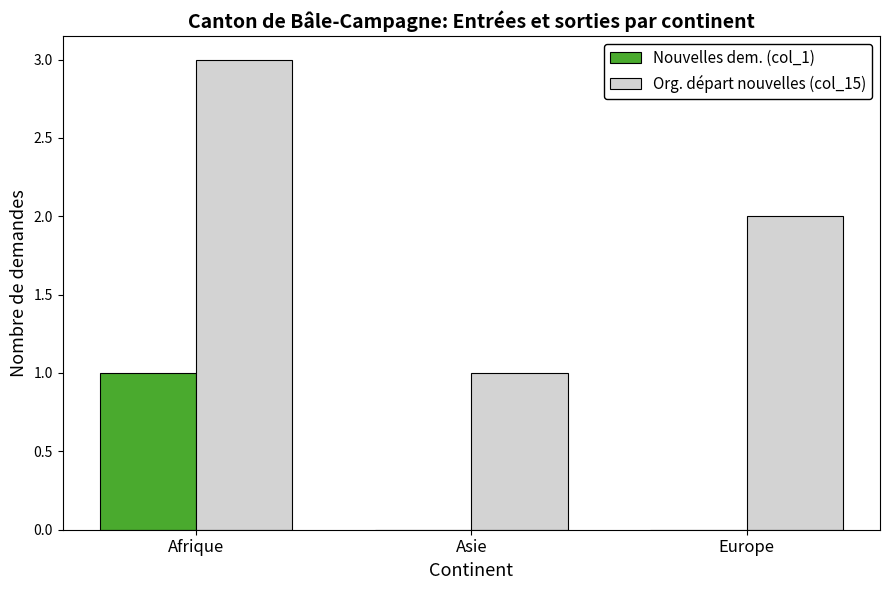

At which label does Org. départ nouvelles (col_15) reach its peak?

Afrique